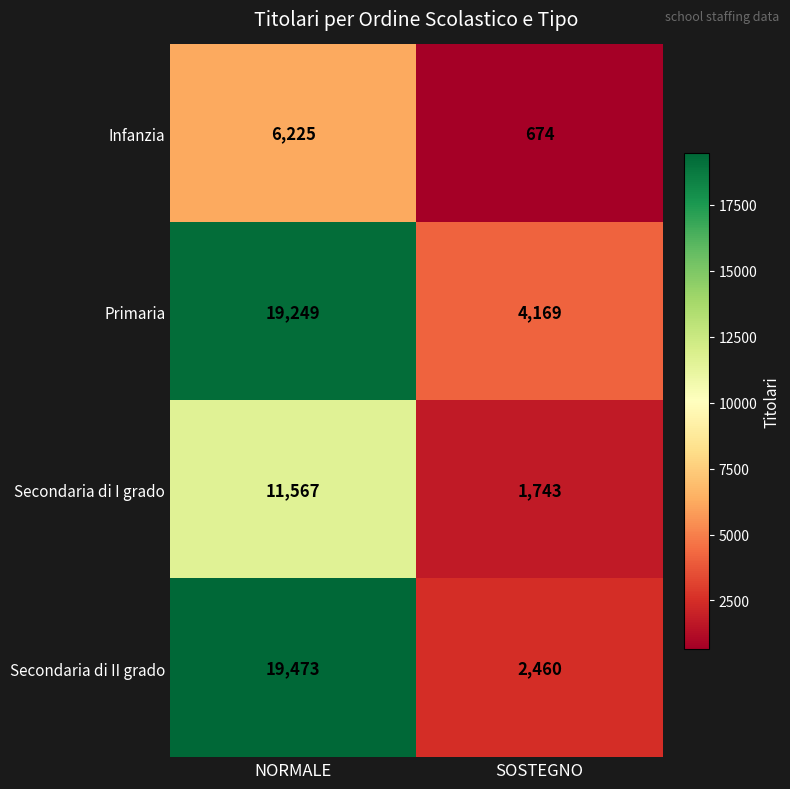

Reading left to right, extract all data points from this chart.

Infanzia: 6225	674
Primaria: 19249	4169
Secondaria di I grado: 11567	1743
Secondaria di II grado: 19473	2460